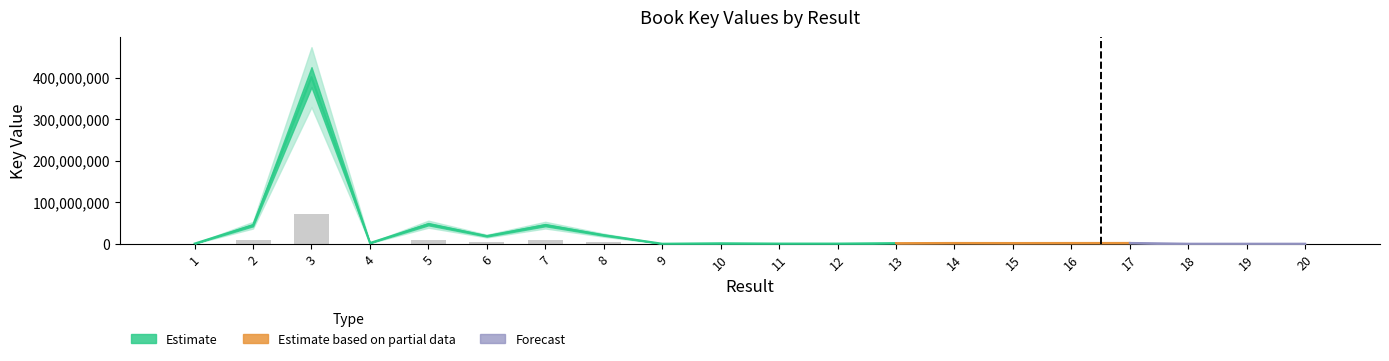

Approximately how many times larger is the value at 13 compared to 6?

0.1